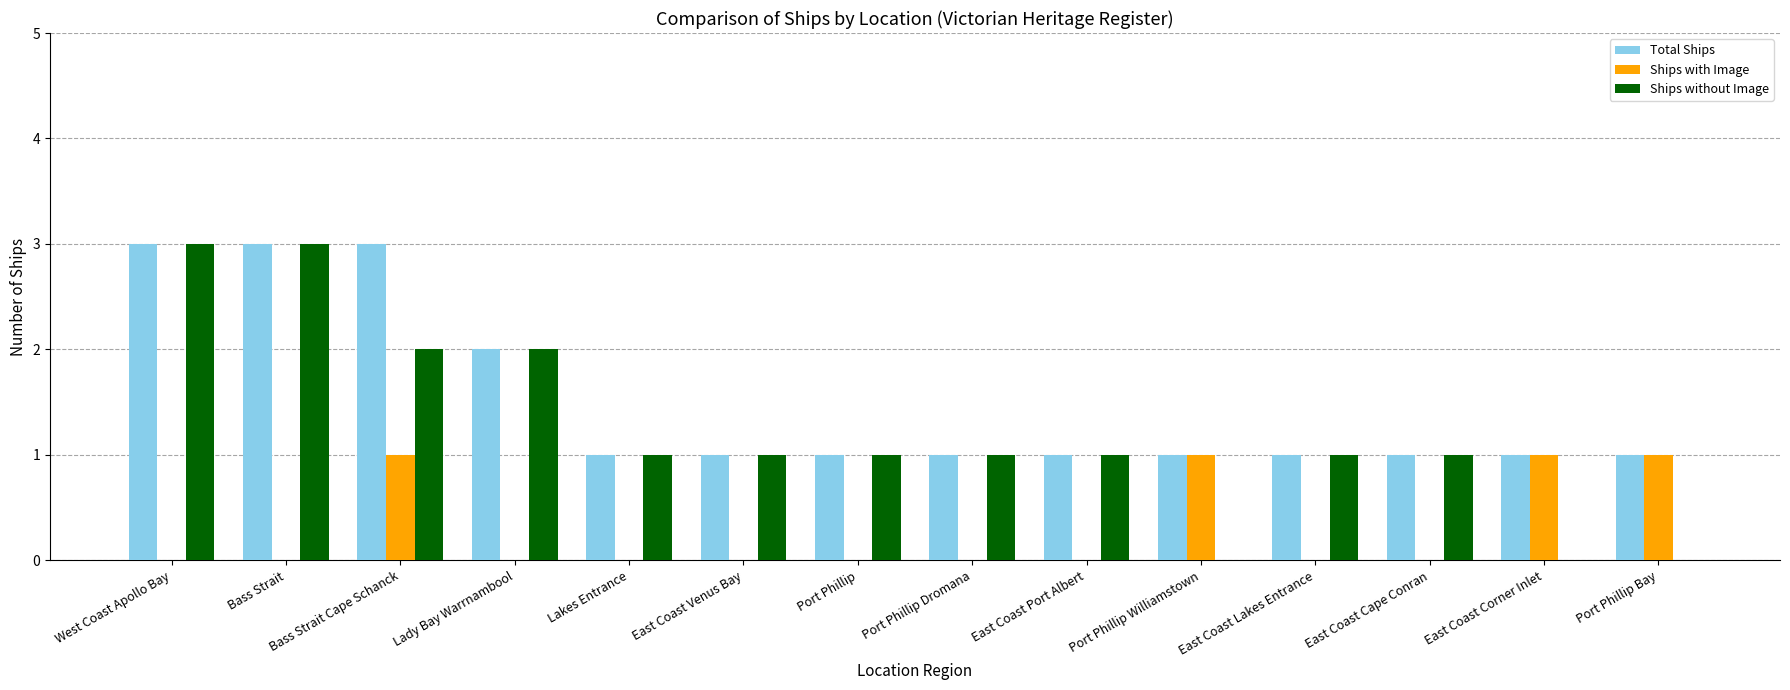

How many data points does each series have?

14